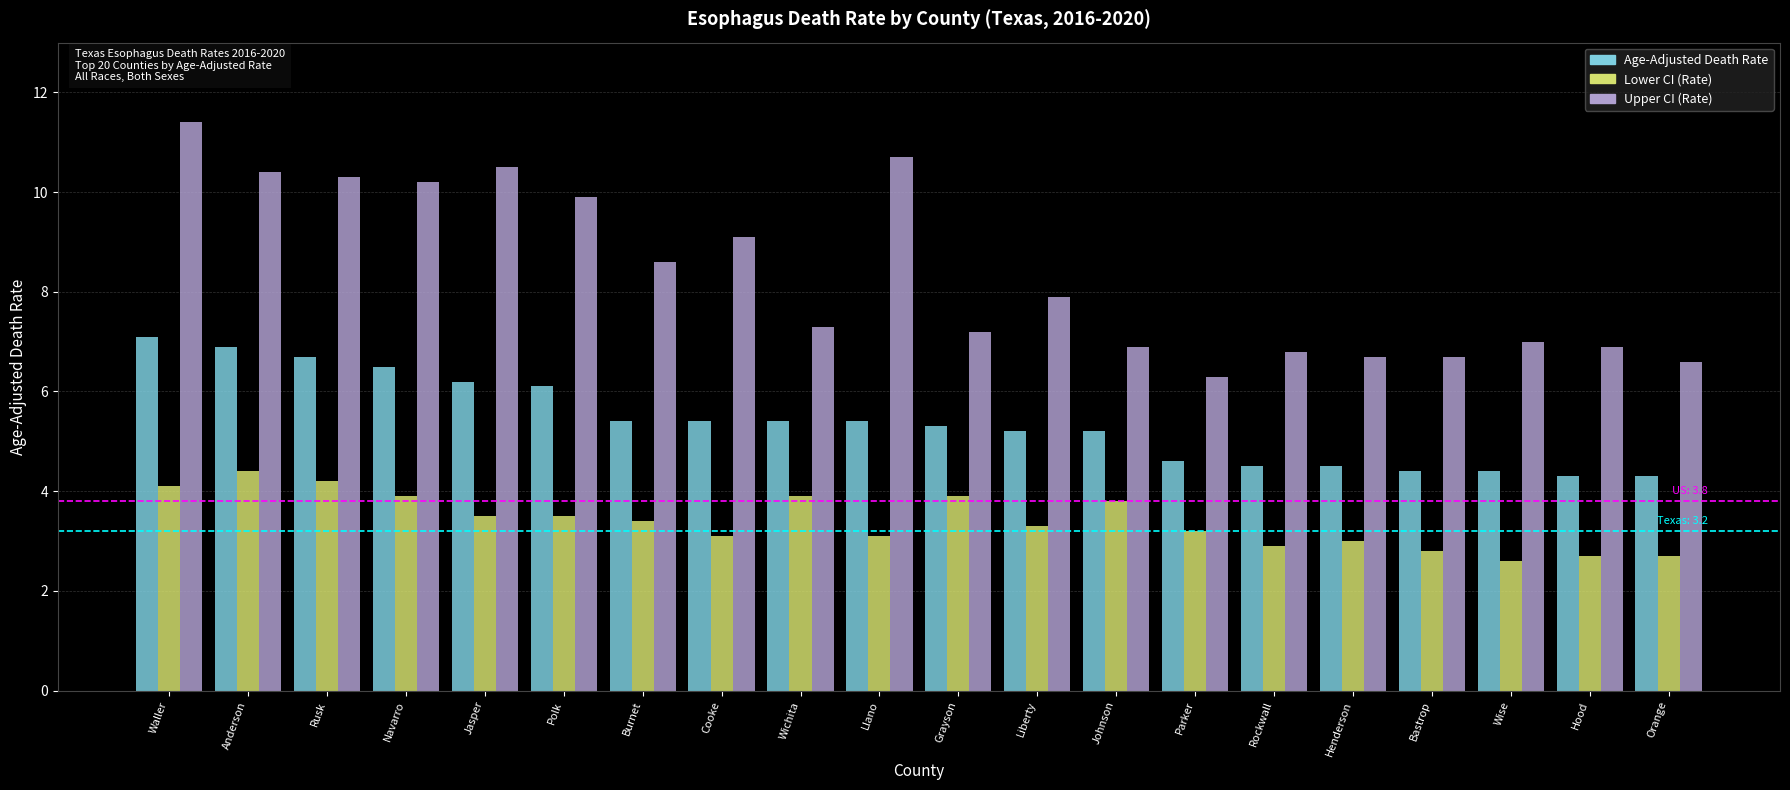

Count the number of data series in this chart.

3